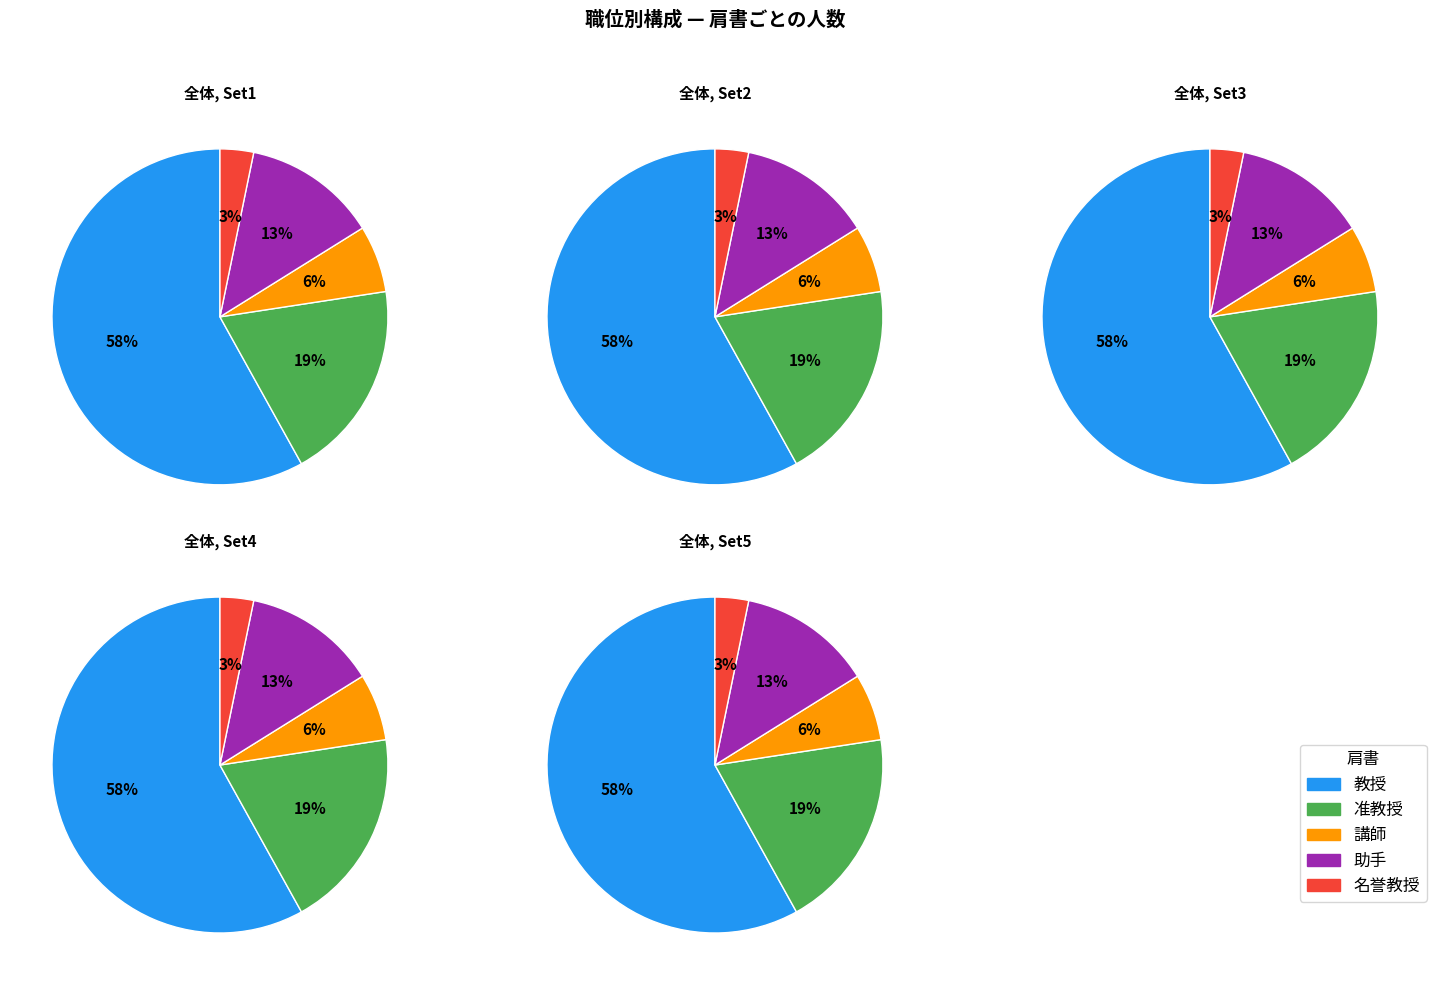

Between 講師 and 名誉教授, which is larger?

講師